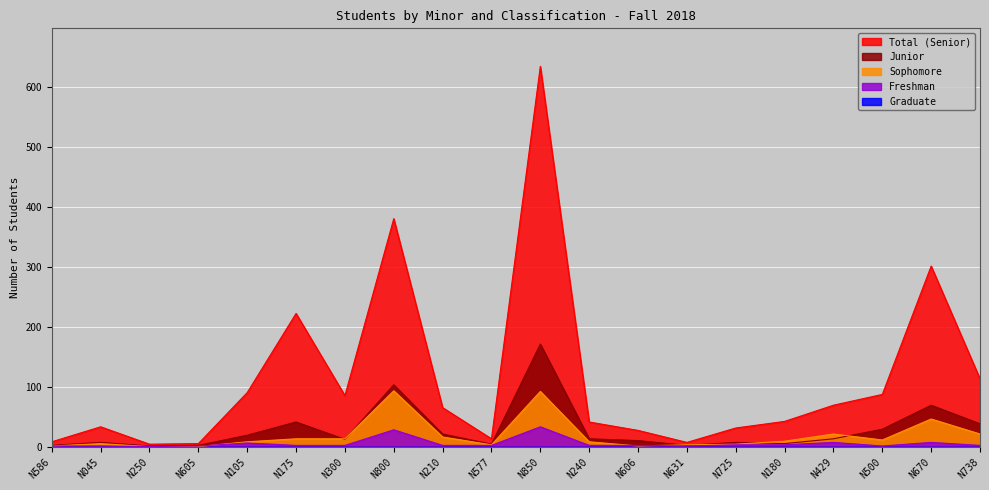

Reading left to right, extract all data points from this chart.

Total (Senior): N586=8	N045=33	N250=4	N605=5	N105=90	N175=222	N300=85	N800=380	N210=65	N577=13	N850=634	N240=41	N606=27	N631=7	N725=31	N180=42	N429=69	N500=87	N670=301	N738=113
Junior: N586=2	N045=7	N250=1	N605=2	N105=19	N175=41	N300=12	N800=103	N210=21	N577=4	N850=171	N240=13	N606=10	N631=2	N725=7	N180=5	N429=13	N500=29	N670=69	N738=38
Sophomore: N586=1	N045=5	N250=0	N605=0	N105=8	N175=13	N300=13	N800=93	N210=16	N577=3	N850=92	N240=8	N606=1	N631=3	N725=4	N180=9	N429=21	N500=11	N670=46	N738=21
Freshman: N586=1	N045=1	N250=0	N605=1	N105=6	N175=2	N300=2	N800=28	N210=2	N577=2	N850=33	N240=2	N606=2	N631=1	N725=3	N180=3	N429=7	N500=1	N670=7	N738=2